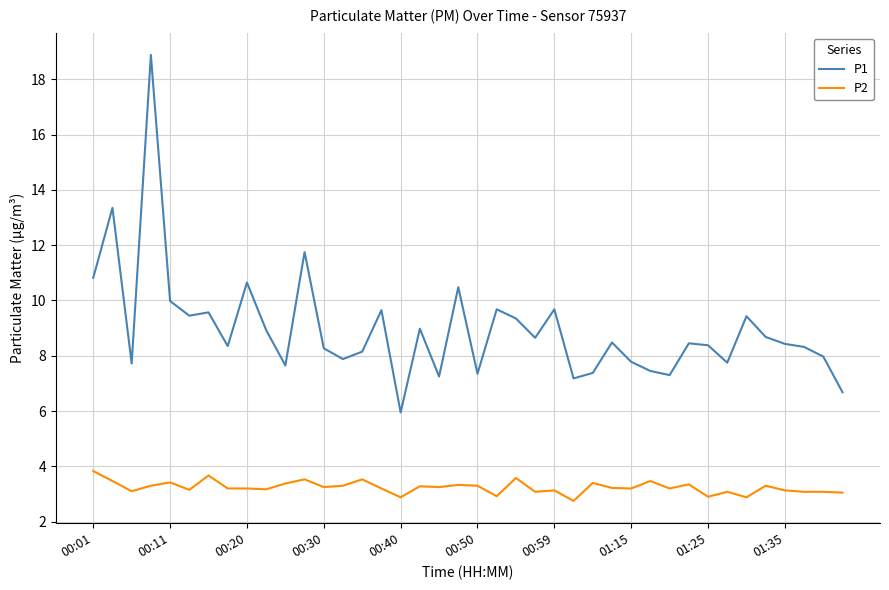

True or false: P2 and P1 intersect in this chart.

False